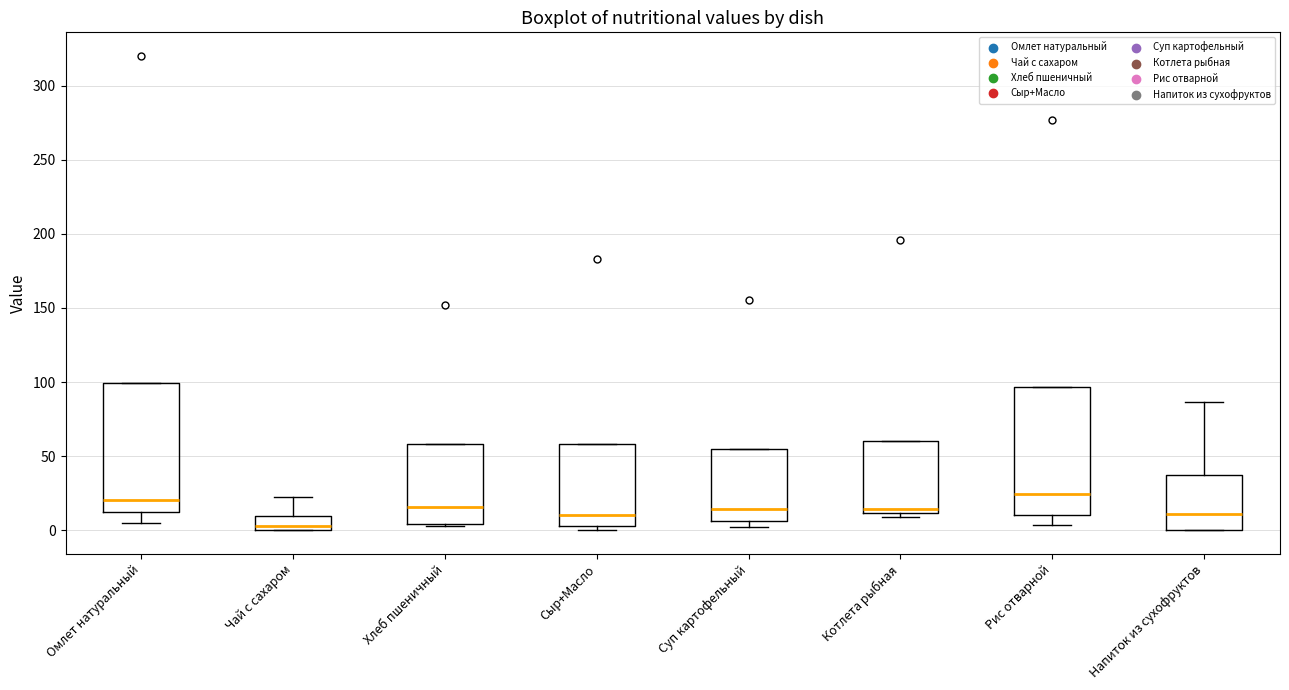

Reading left to right, read every box against the y-axis: the position of its median line, the range the box covers, and the ends of its whiskers. The values are not printed on the chart, so give them approximately, as read against the axis.

Омлет натуральный: median 20, box 15 to 100, whiskers 5 to 100
Чай с сахаром: median 5, box 0 to 10, whiskers 0 to 20
Хлеб пшеничный: median 15, box 5 to 60, whiskers 5 to 60
Сыр+Масло: median 10, box 5 to 60, whiskers 0 to 60
Суп картофельный: median 15, box 5 to 55, whiskers 0 to 55
Котлета рыбная: median 15, box 10 to 60, whiskers 10 (just below the box's lower edge) to 60
Рис отварной: median 25, box 10 to 95, whiskers 5 to 95
Напиток из сухофруктов: median 10, box 0 to 40, whiskers 0 to 85